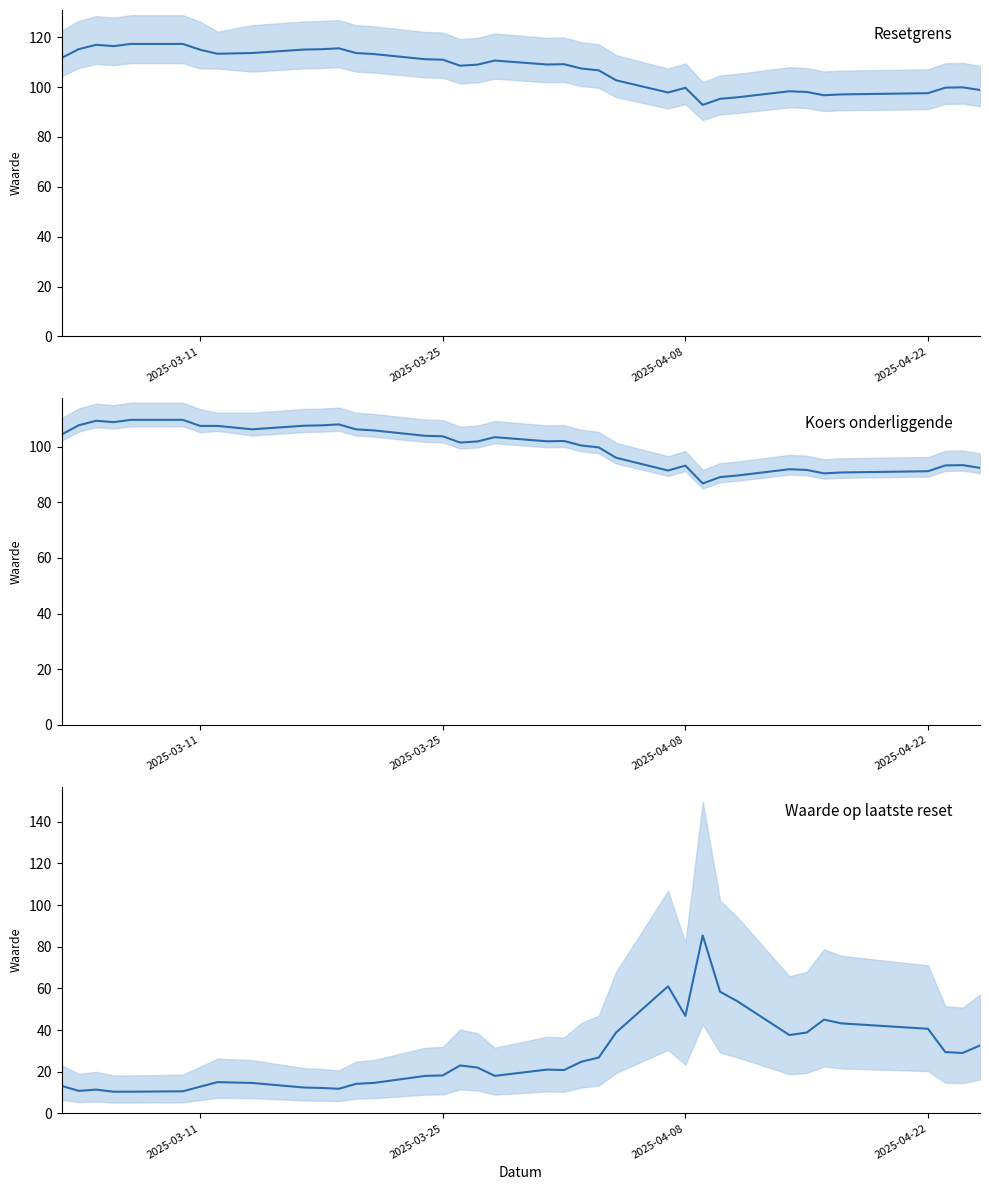

What is the value of the Resetgrens point at the 20th from the left?

109.1